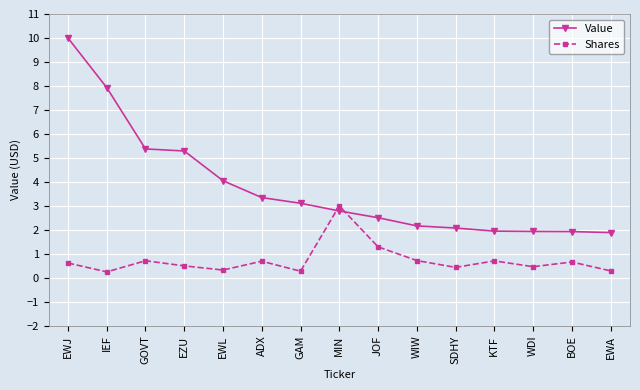

True or false: Value and Shares cross at least once.

True